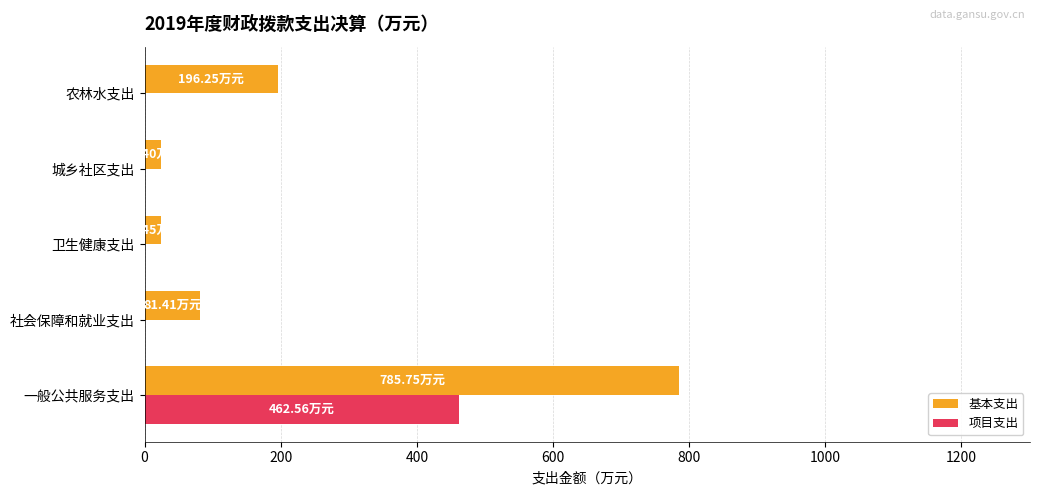

Which series has the largest total across all categories?

基本支出